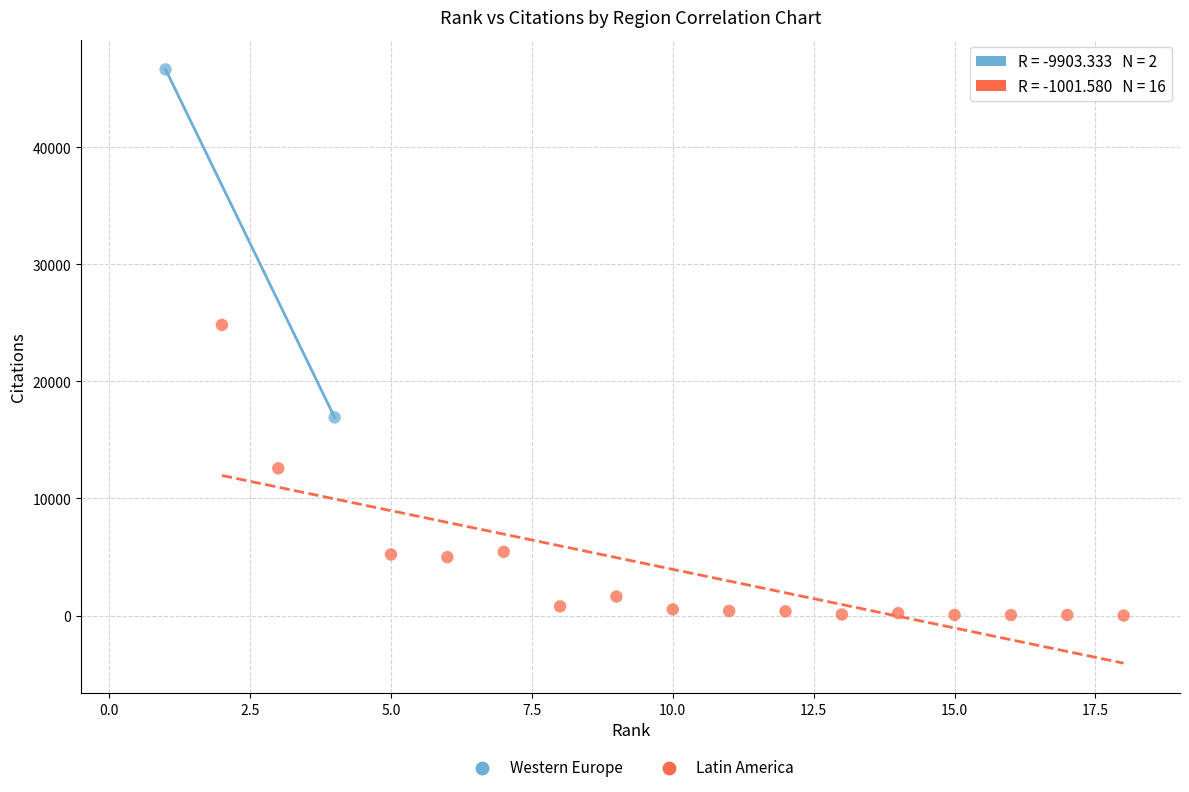

What are all the series names shown in the legend?

Western Europe, Latin America